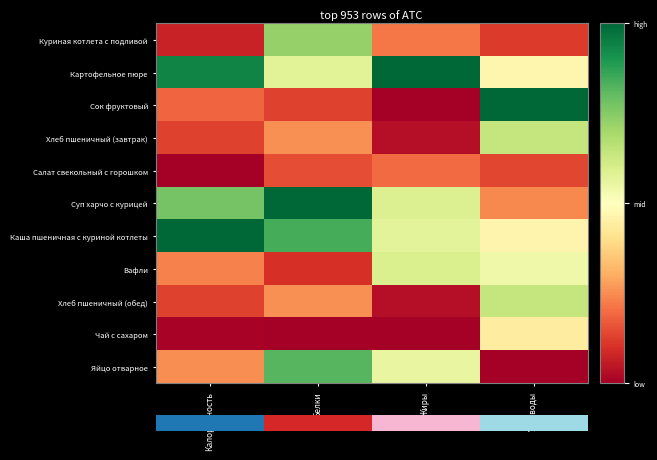

Reading right to left, list all the values displayed in this chart.

Куриная котлета с подливой: Углеводы=0.1	Жиры=0.2	Белки=0.7	Калорийность=0.1
Картофельное пюре: Углеводы=0.5	Жиры=1.0	Белки=0.6	Калорийность=0.9
Сок фруктовый: Углеводы=1.0	Жиры=0.0	Белки=0.1	Калорийность=0.2
Хлеб пшеничный (завтрак): Углеводы=0.6	Жиры=0.0	Белки=0.3	Калорийность=0.1
Салат свекольный с горошком: Углеводы=0.1	Жиры=0.2	Белки=0.2	Калорийность=0.0
Суп харчо с курицей: Углеводы=0.2	Жиры=0.6	Белки=1.0	Калорийность=0.8
Каша пшеничная с куриной котлеты: Углеводы=0.5	Жиры=0.6	Белки=0.8	Калорийность=1.0
Вафли: Углеводы=0.5	Жиры=0.6	Белки=0.1	Калорийность=0.2
Хлеб пшеничный (обед): Углеводы=0.6	Жиры=0.0	Белки=0.3	Калорийность=0.1
Чай с сахаром: Углеводы=0.4	Жиры=0.0	Белки=0.0	Калорийность=0.0
Яйцо отварное: Углеводы=0.0	Жиры=0.6	Белки=0.8	Калорийность=0.3